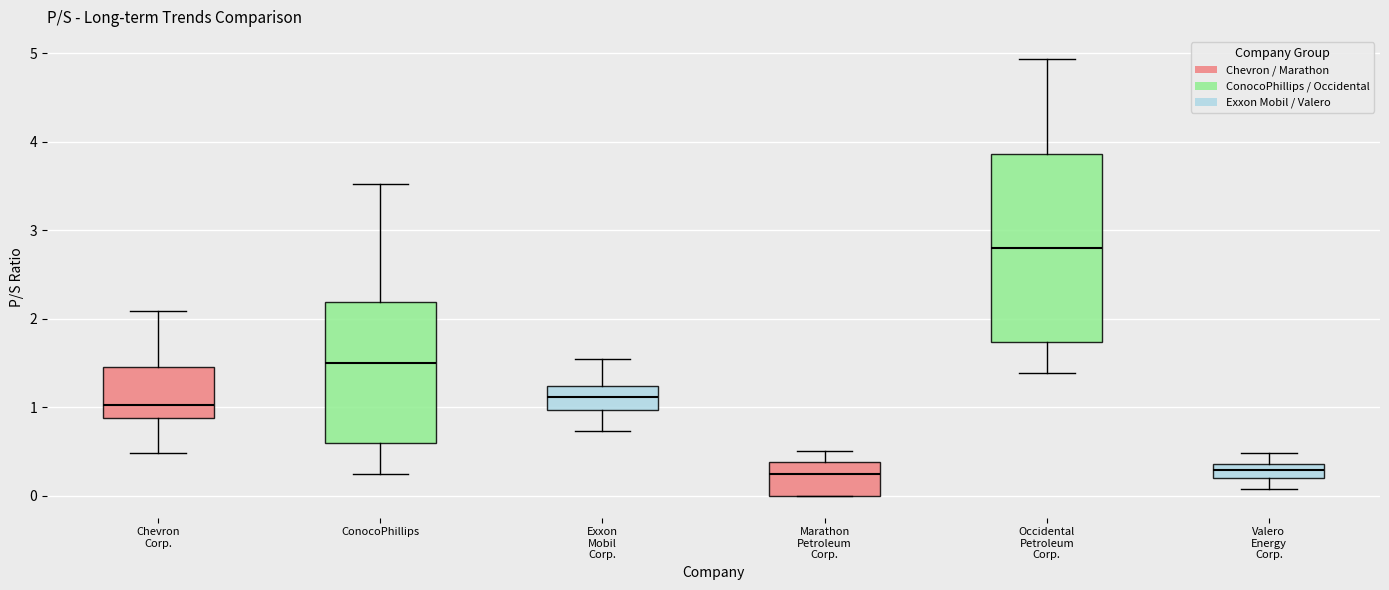

Comparing the boxes themselves (not the whiskers), which one is the tallest?

Occidental Petroleum Corp.